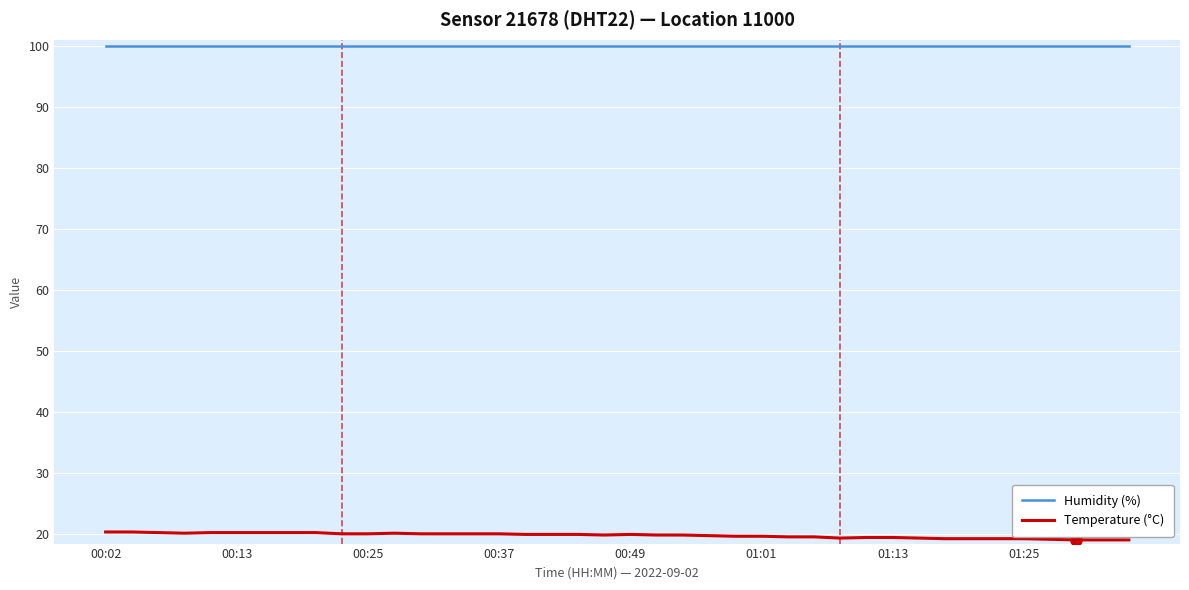

Does the chart display data point markers on the line(s)?

No